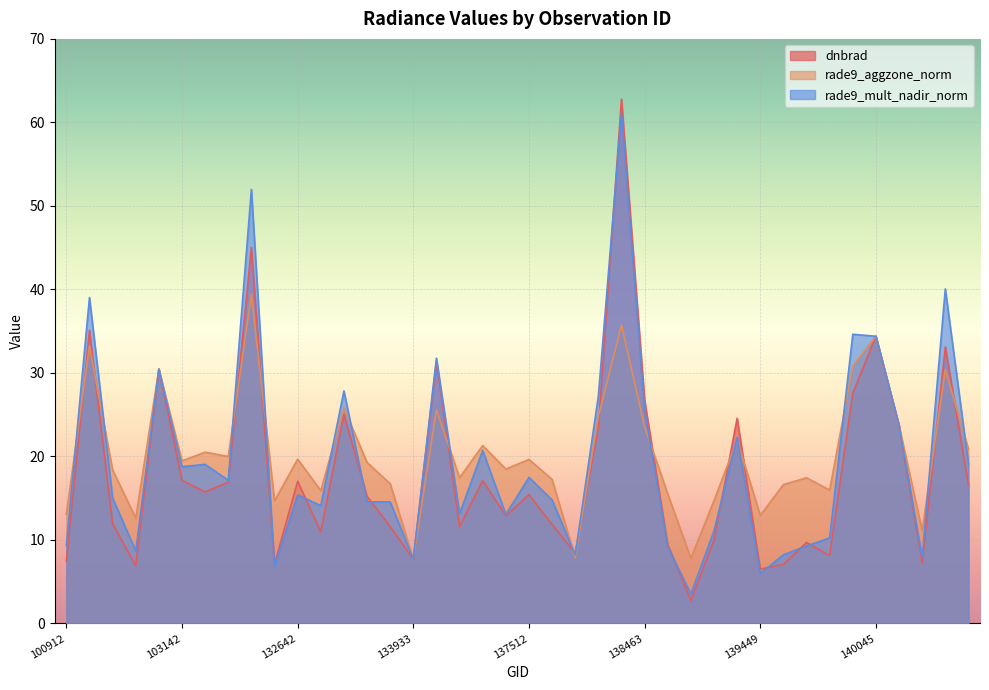

List the series in order of their overall mean, lowest first.

dnbrad, rade9_mult_nadir_norm, rade9_aggzone_norm